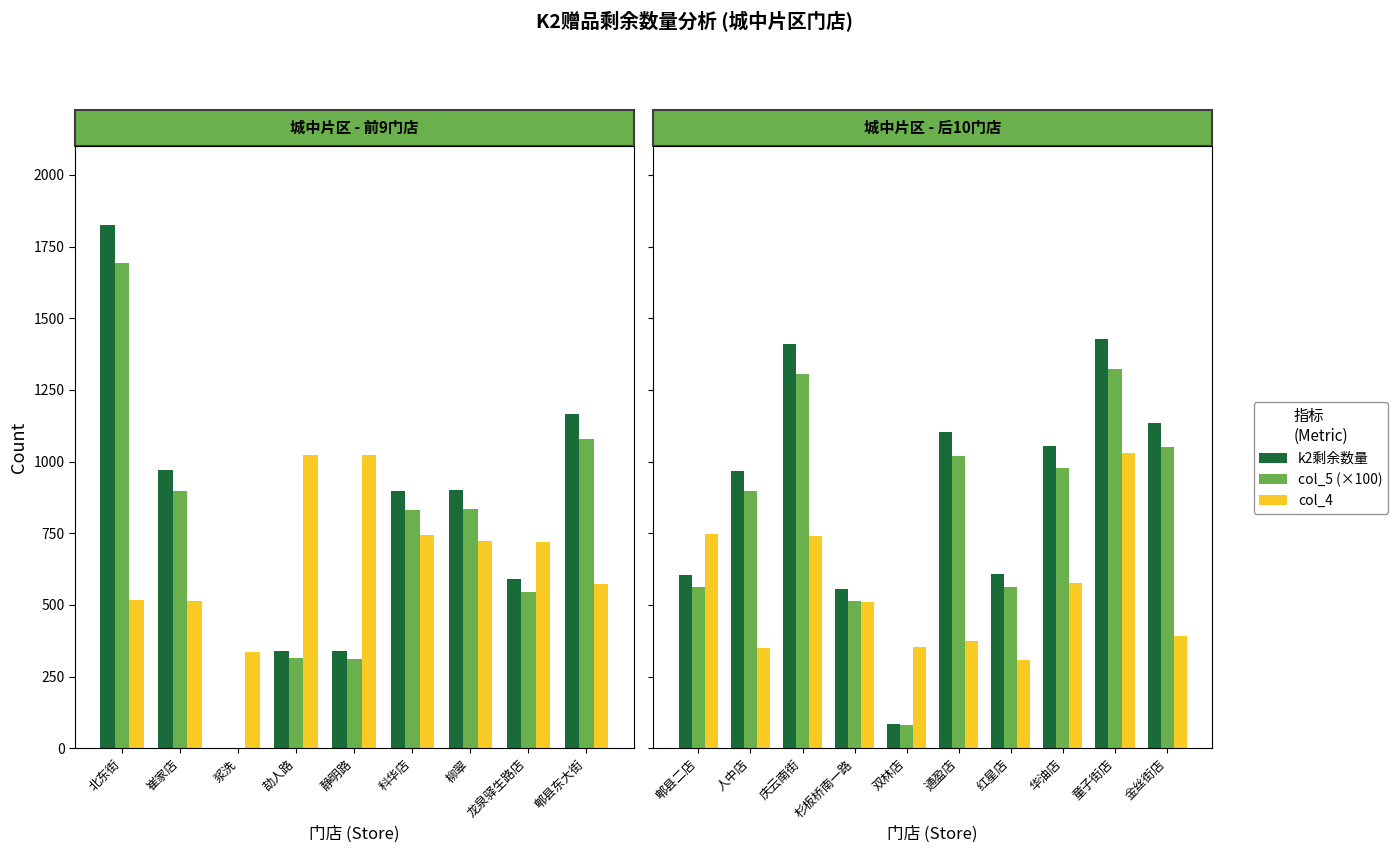

Between 郫县二店 and 童子街店, which series saw the biggest shift?

k2剩余数量